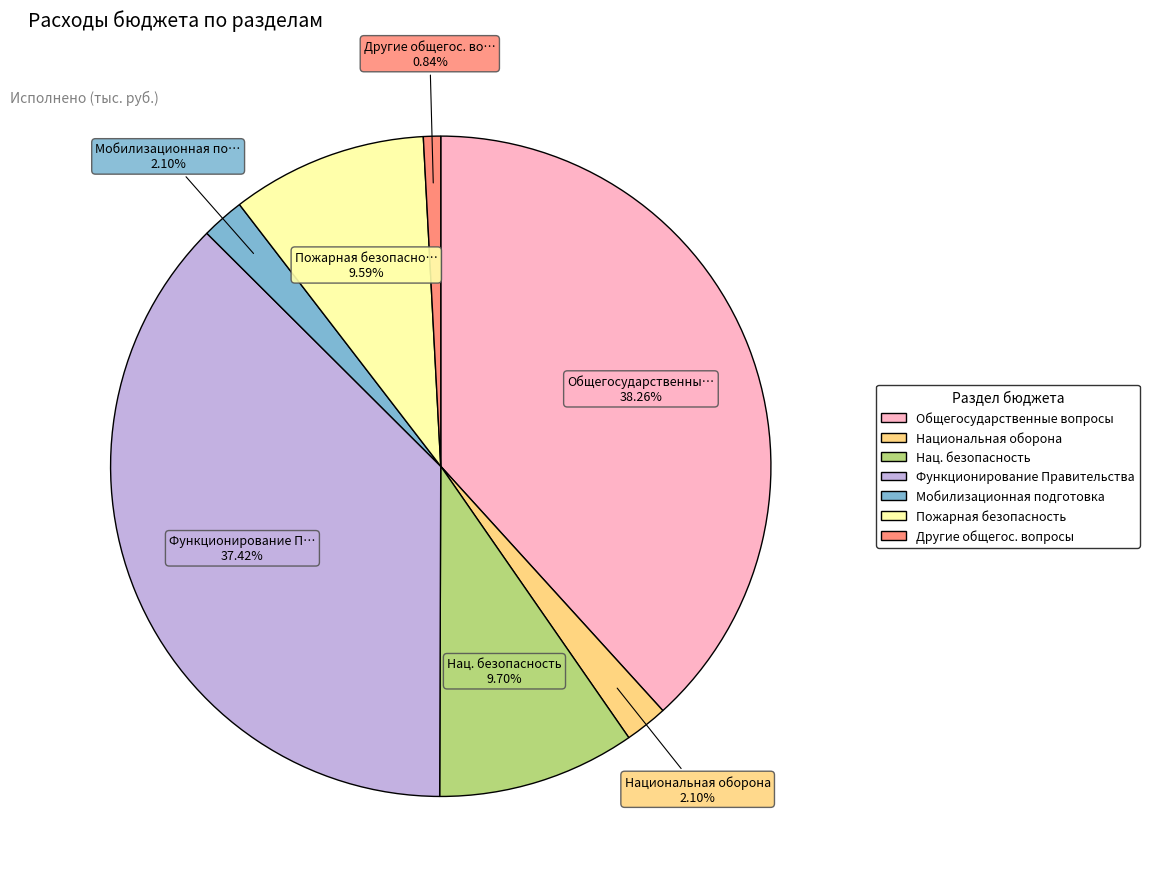

Do Другие общегос. вопросы and Общегосударственные вопросы together represent more than half of the pie?

No